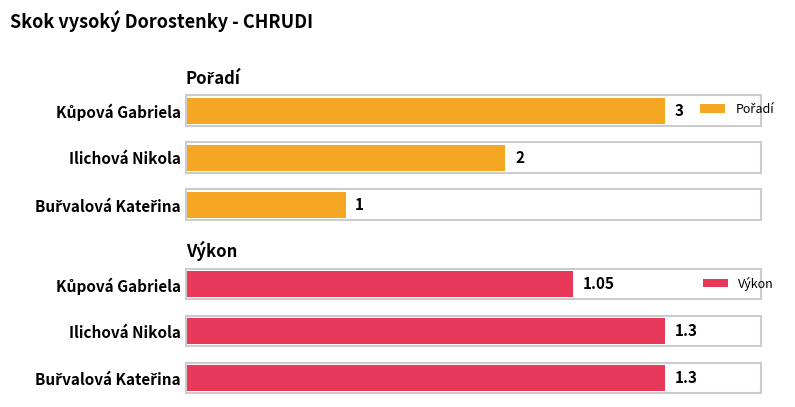

True or false: Výkon has a value of 1.3 at Ilichová Nikola.

True